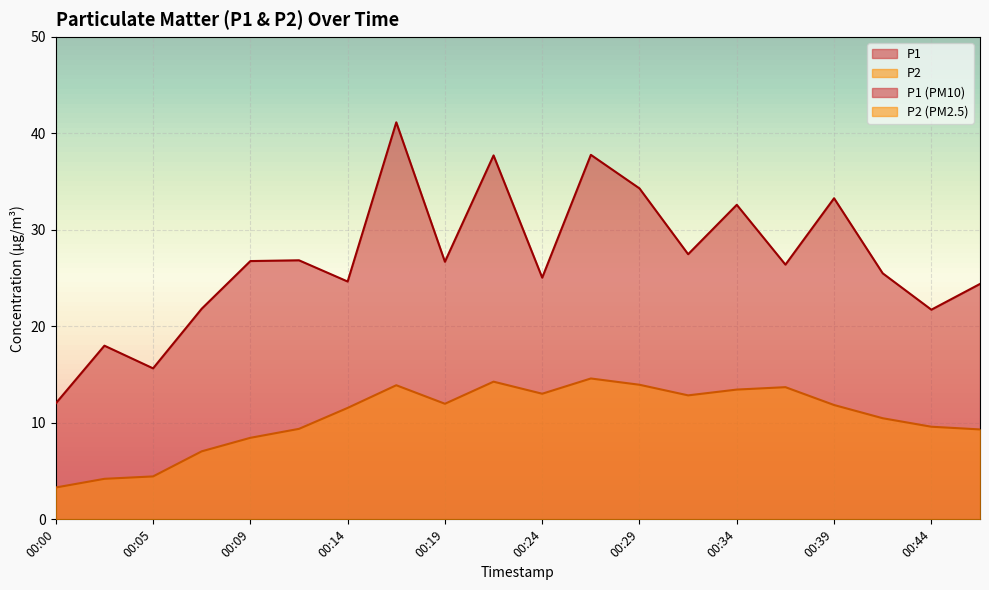

Which series changed the most between 00:09 and 00:41?

P2